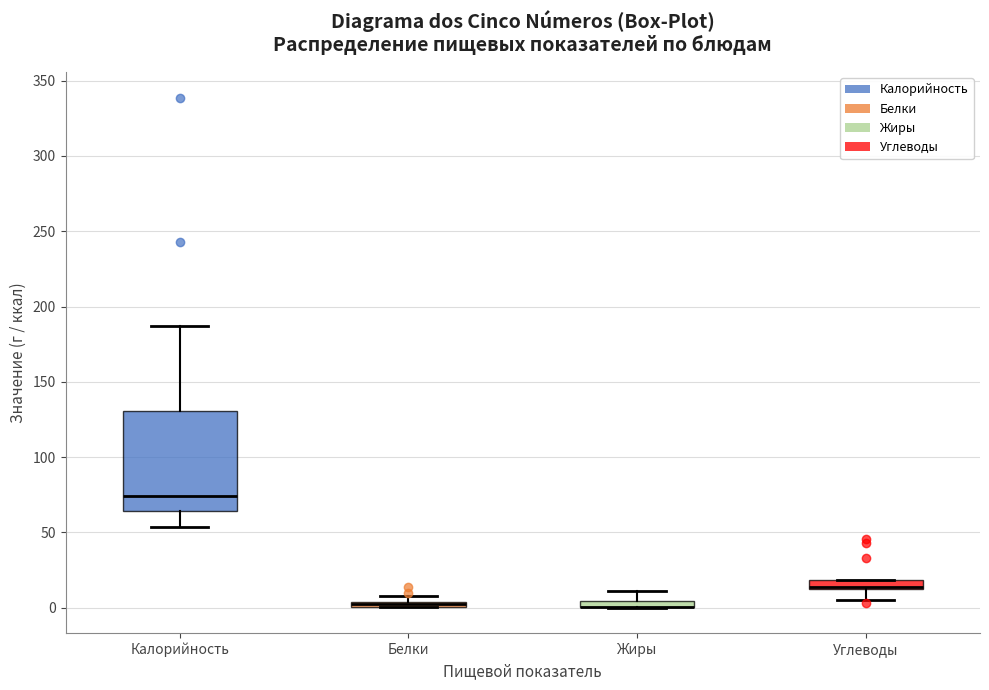

Which box is the tallest, from its lower edge to its upper edge?

Калорийность